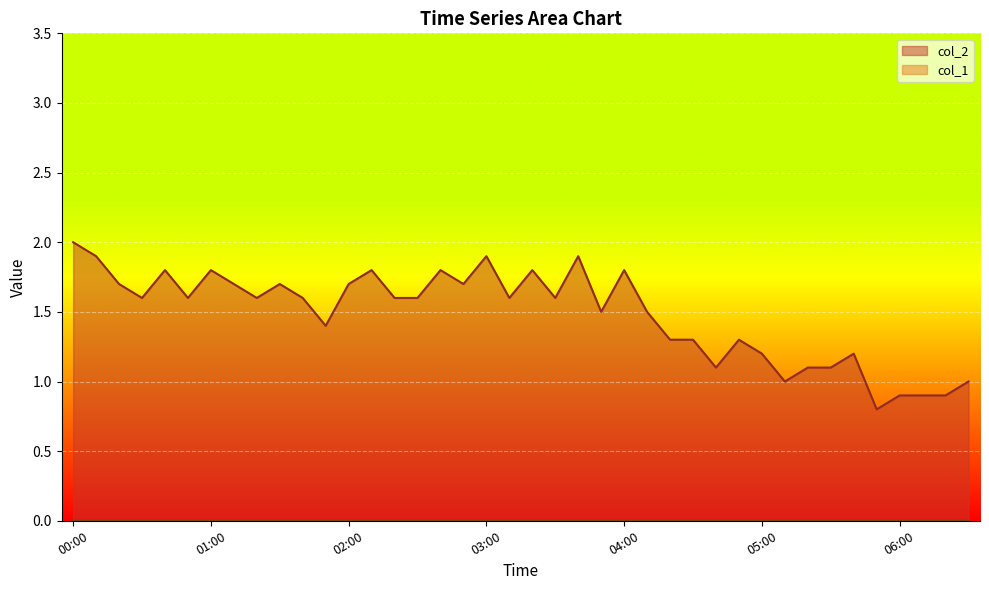

At which category does the chart reach its minimum across all series?

05:50